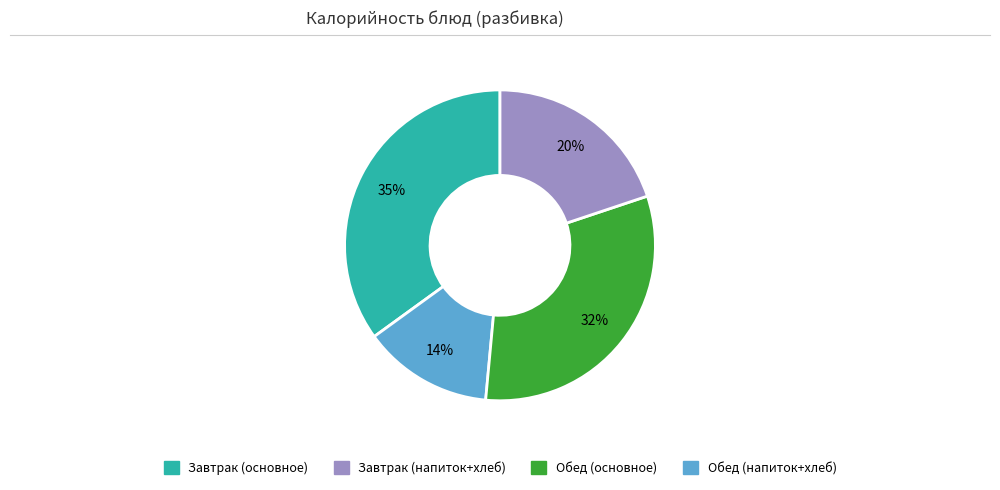

To the nearest percent, what is the average slice percentage?

25%